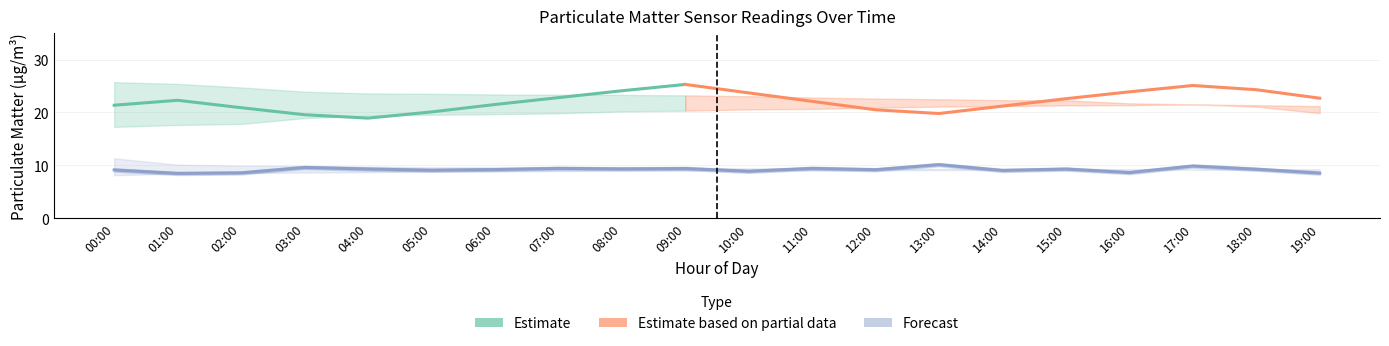

Which category has the highest value in the P1_lower series?

17:00